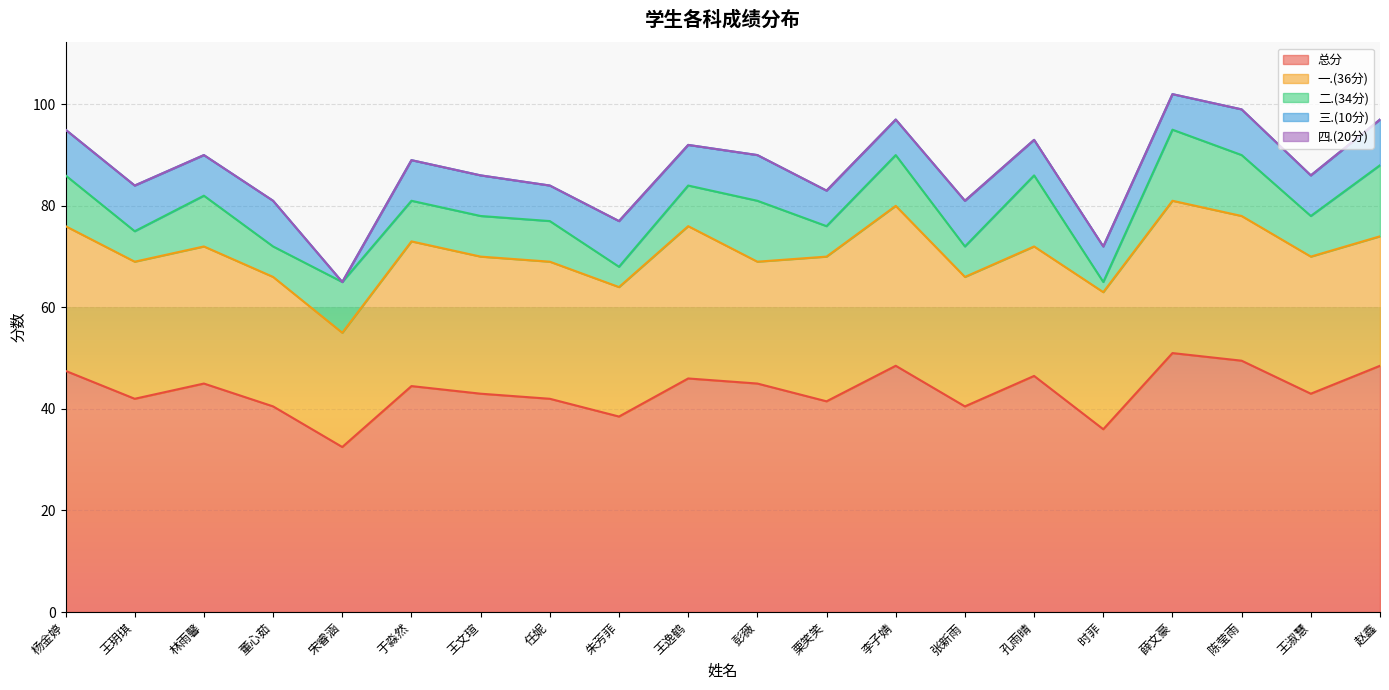

What is the highest value of the 三.(10分) series?

9.0